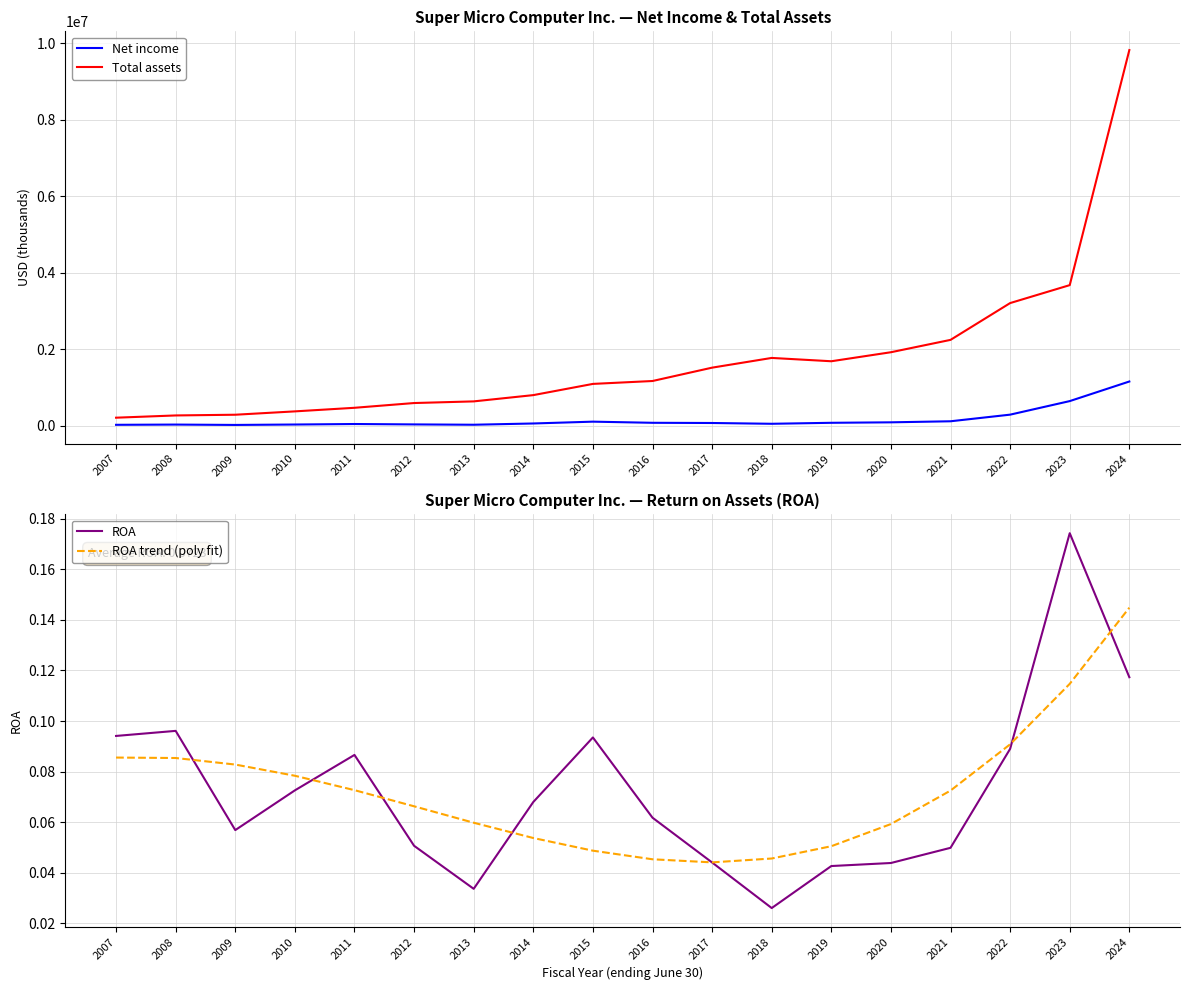

Reading left to right, what are all the values shown in this chart?

Net income: 19339.0	25419.0	16107.0	26915.0	40213.0	29853.0	21279.0	54157.0	101863.0	72021.0	66854.0	46165.0	71918.0	84308.0	111865.0	285163.0	639998.0	1152666.0
Total assets: 205583.0	264385.0	283135.0	370762.0	464620.0	589103.0	632257.0	796325.0	1089809.0	1165600.0	1515130.0	1769505.0	1682594.0	1918646.0	2241964.0	3205077.0	3674729.0	9826092.0
ROA: 0.1	0.1	0.1	0.1	0.1	0.1	0.0	0.1	0.1	0.1	0.0	0.0	0.0	0.0	0.0	0.1	0.2	0.1
ROA trend (poly fit): 0.1	0.1	0.1	0.1	0.1	0.1	0.1	0.1	0.0	0.0	0.0	0.0	0.1	0.1	0.1	0.1	0.1	0.1